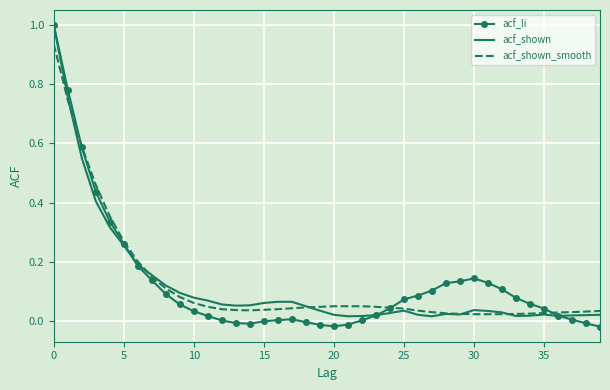

What is the highest value of the acf_li series?

1.0